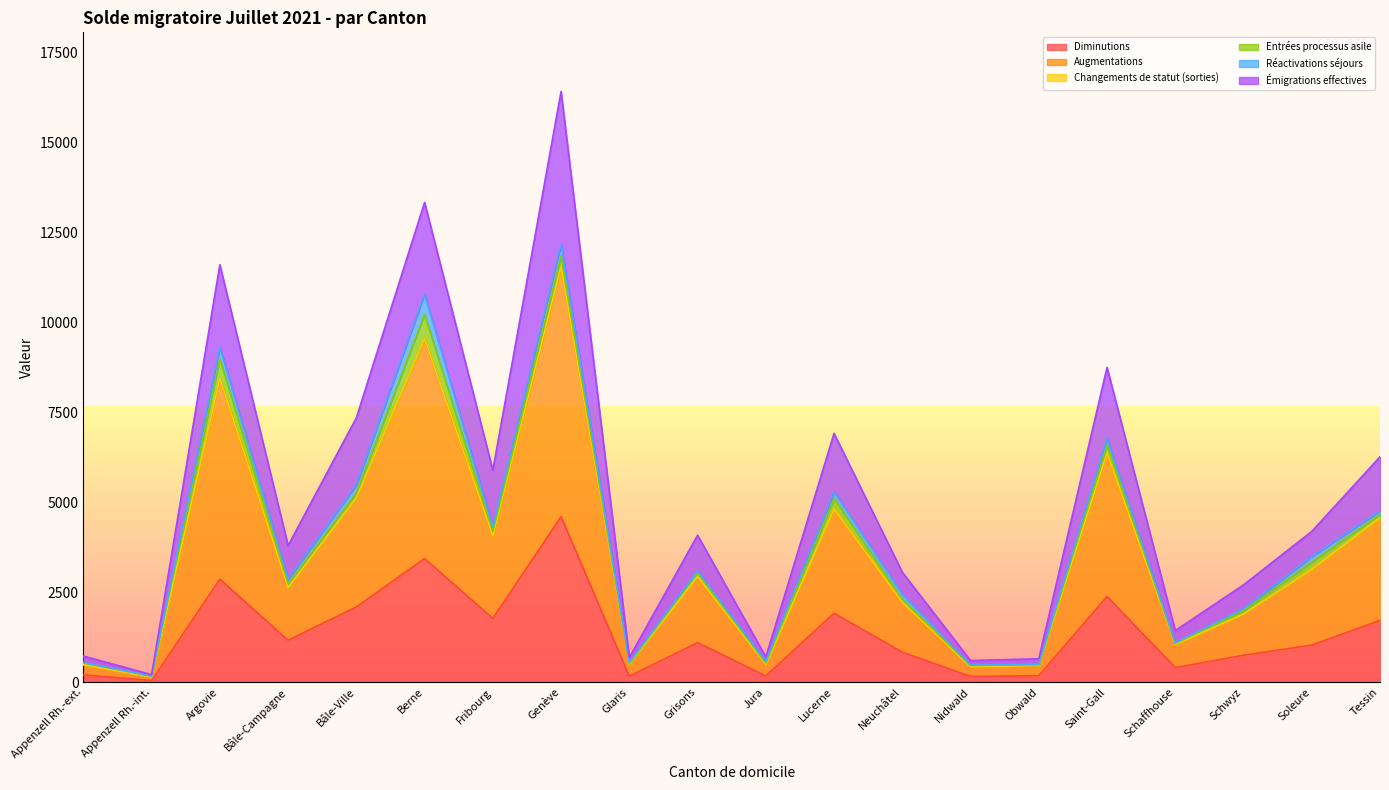

At which category is the sum across all series the highest?

Genève